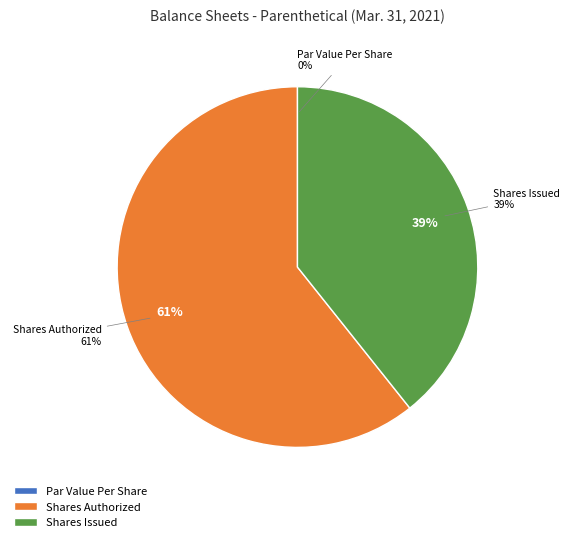

The Common Stock, Shares, Issued slice represents 39% of the pie. True or false?

True